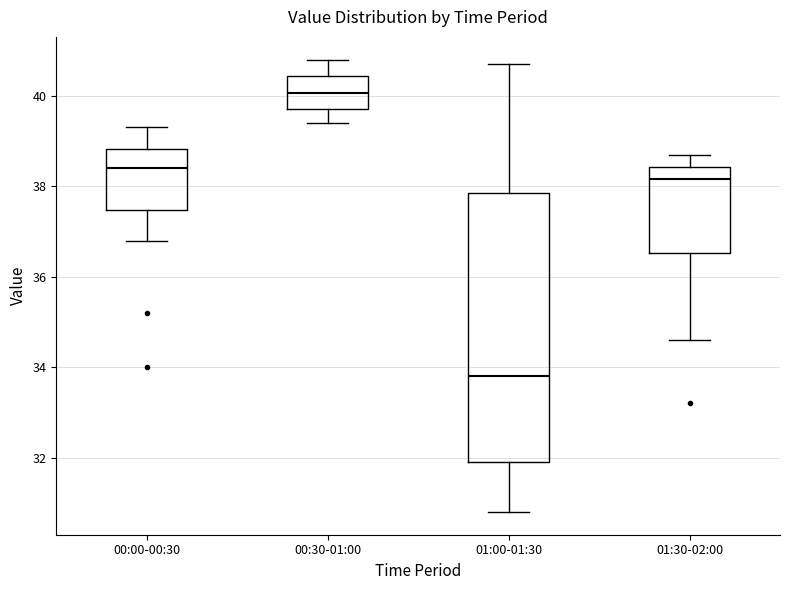

Where does the upper whisker of the box for 01:00-01:30 end on the y-axis? The values are not printed on the chart, so give them approximately, as read against the axis.

40.8